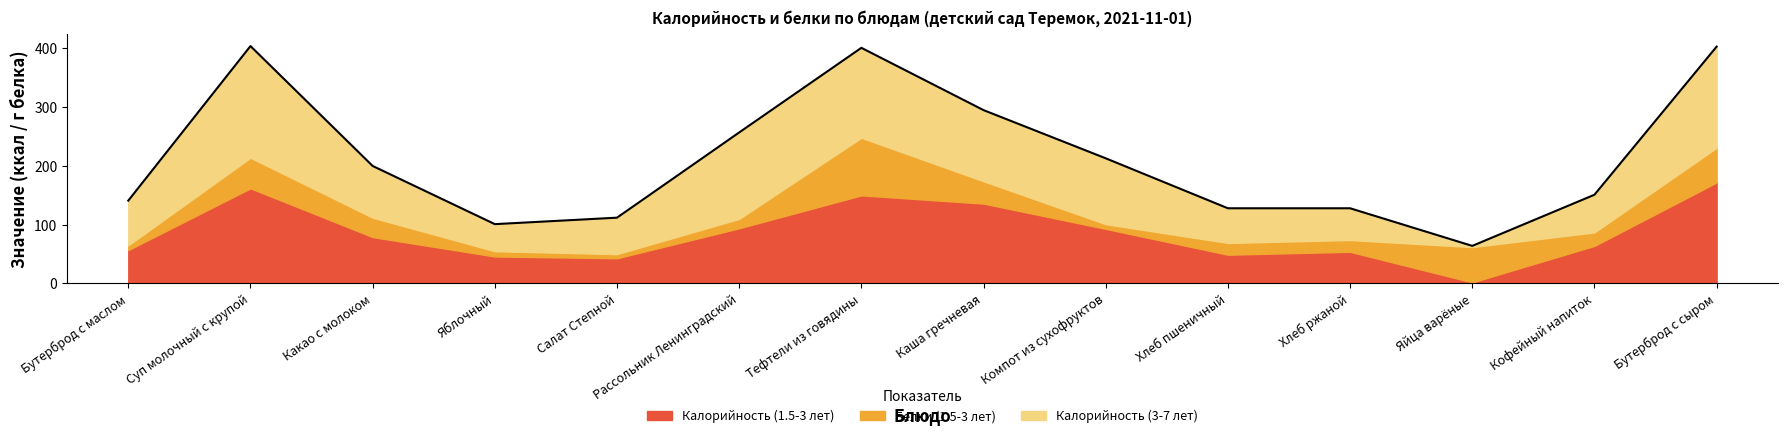

What is the difference between the Калорийность (3-7 лет) values at Бутерброд с сыром and Каша гречневая?

51